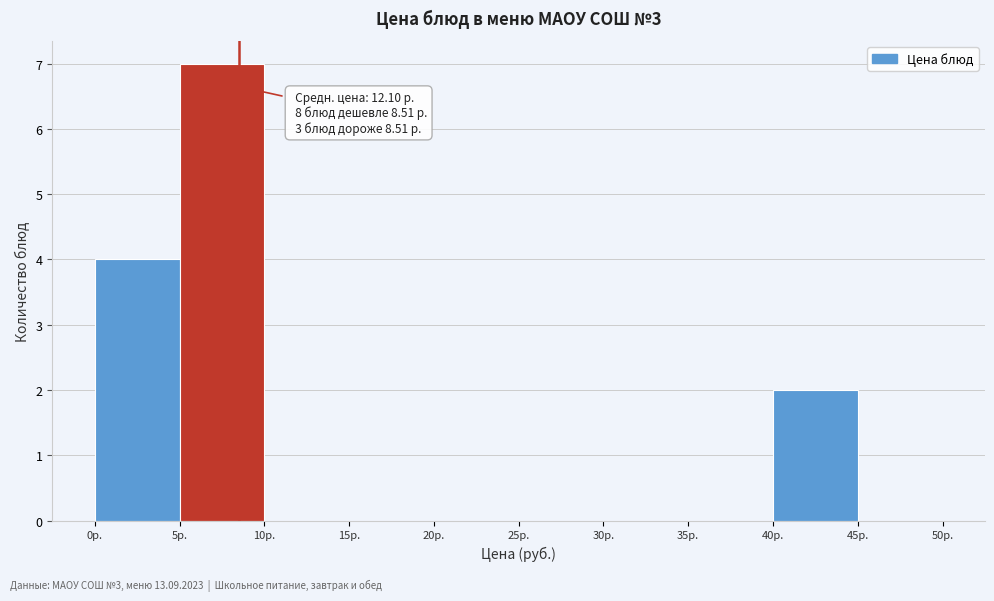

Which range on the x-axis has the tallest bar?

5 to 10